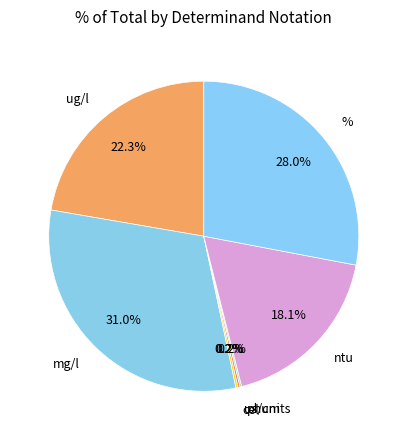

Which slice is the largest?

mg/l